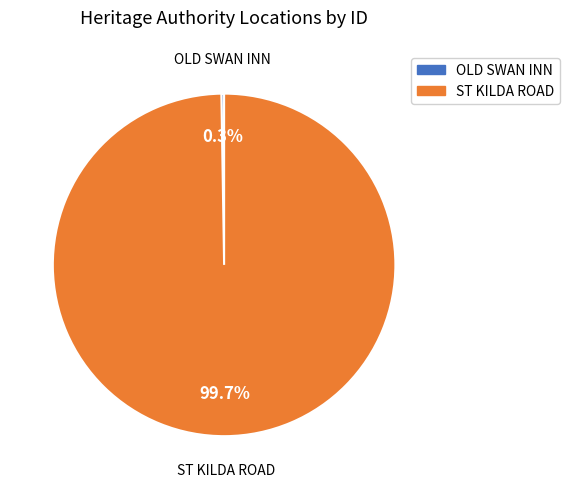

Is there any slice that represents more than half of the pie?

Yes